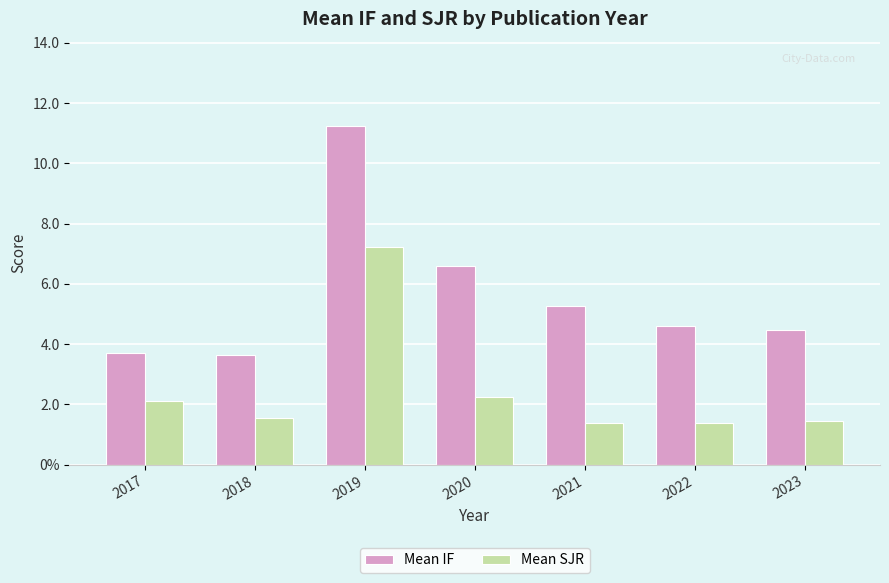

List the series in order of their overall mean, highest first.

Mean IF, Mean SJR